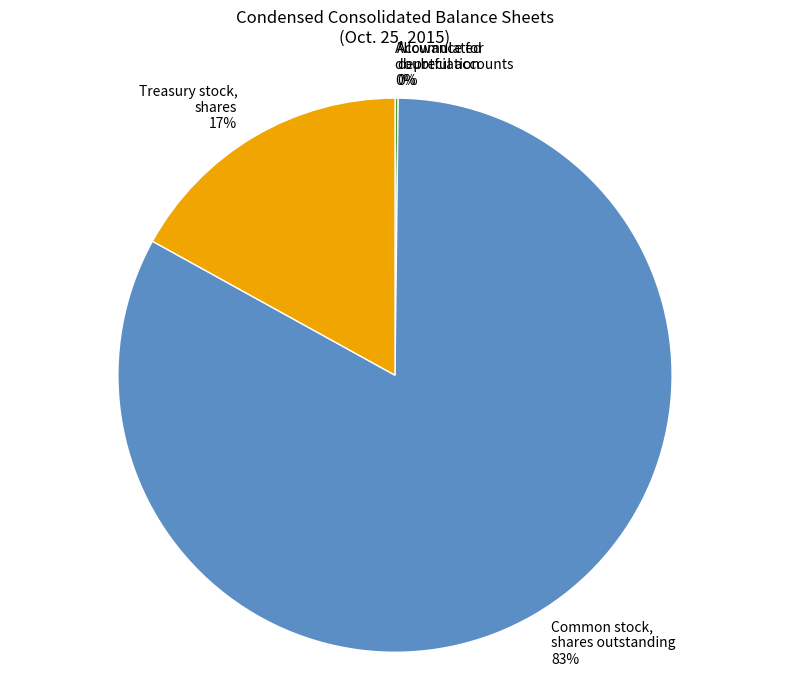

Is there any slice that represents more than half of the pie?

Yes